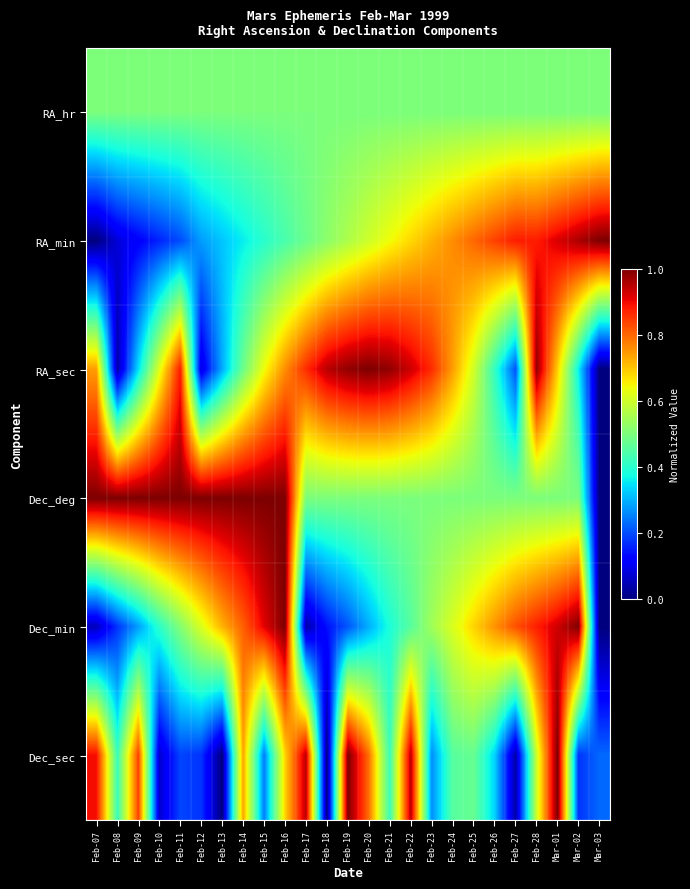

Which series has the largest total across all categories?

Dec_deg